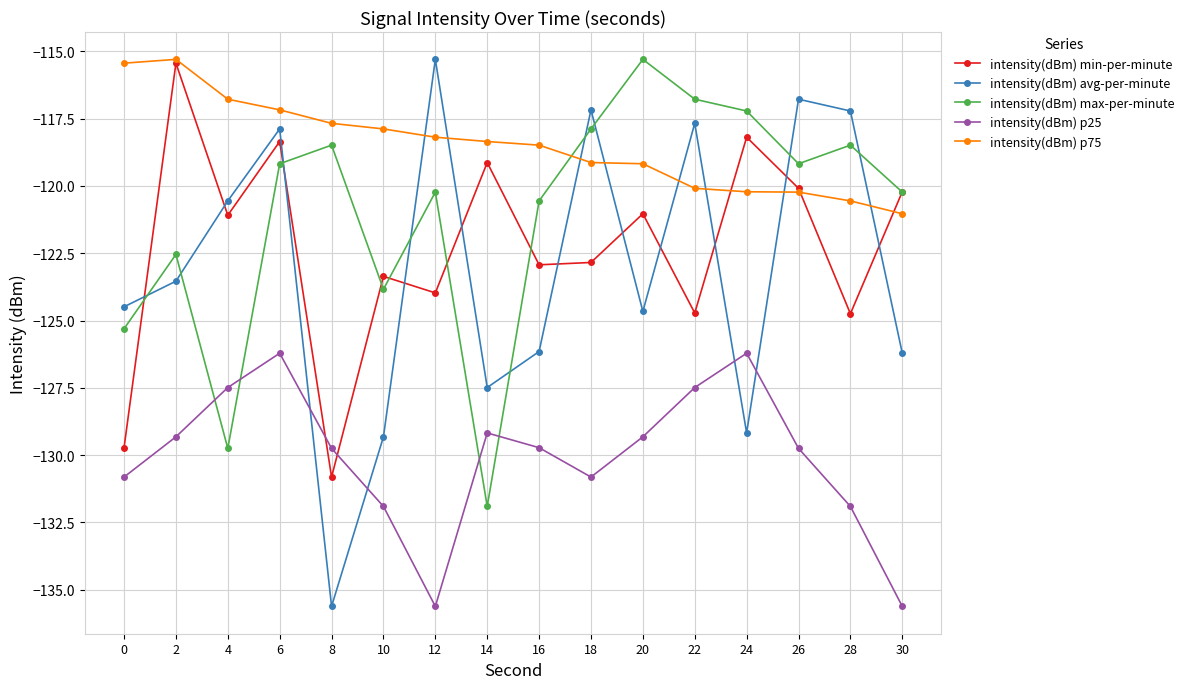

True or false: intensity(dBm) avg-per-minute has more than 2 points higher than both neighbors.

True